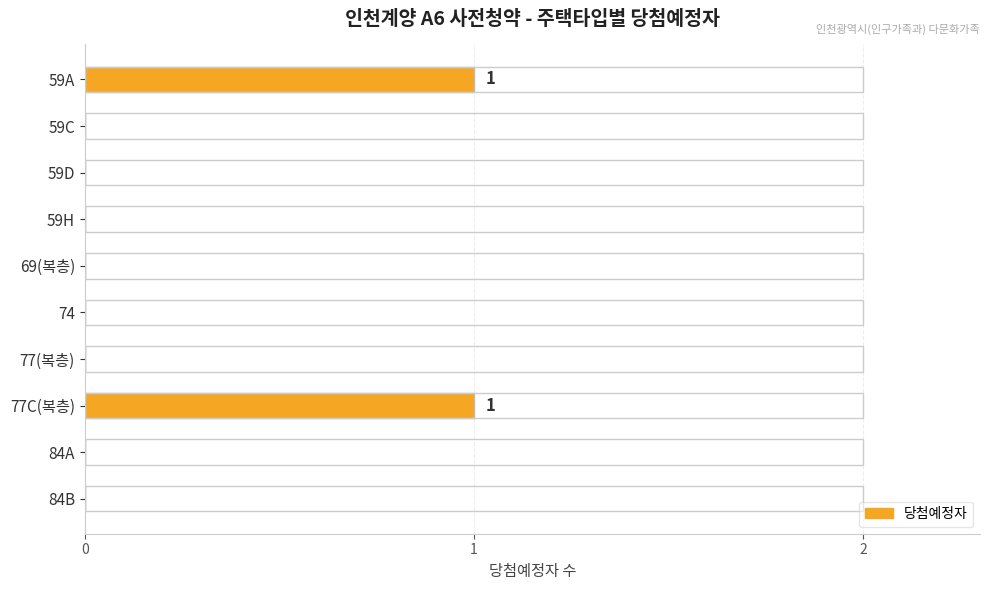

How many values exceed 0?

2